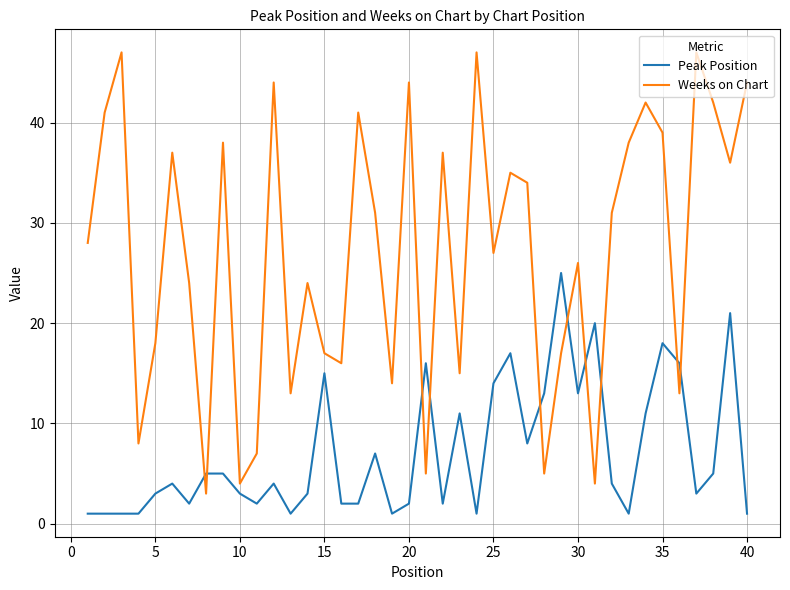

What is the maximum value shown in the chart?

47